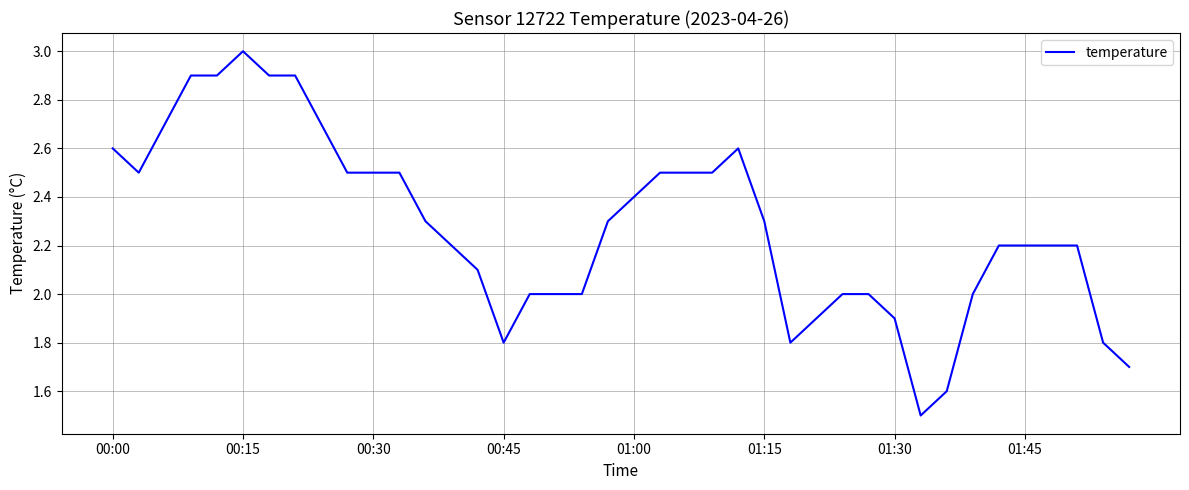

What is the difference between the maximum and minimum values?

1.5